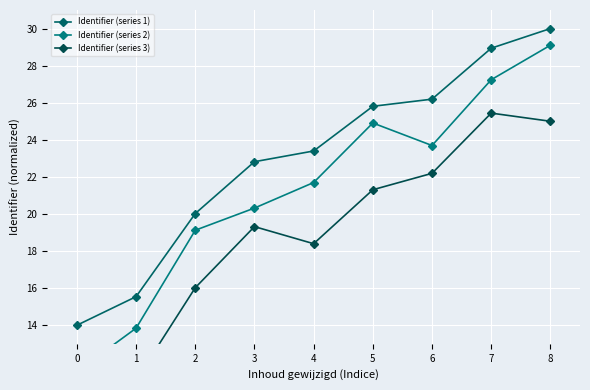

Which series has the largest total across all categories?

Identifier (series 1)